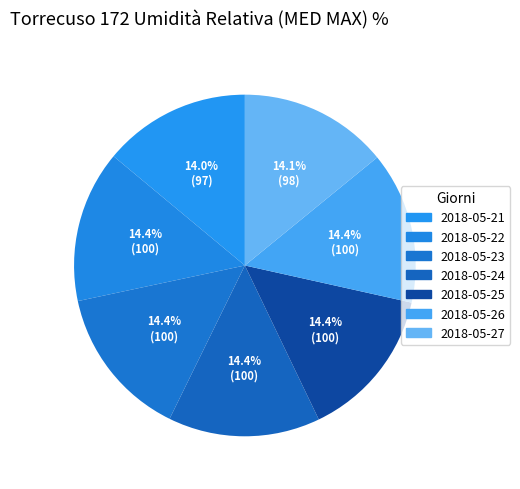

To the nearest percent, what portion does 2018-05-25 represent?

14%